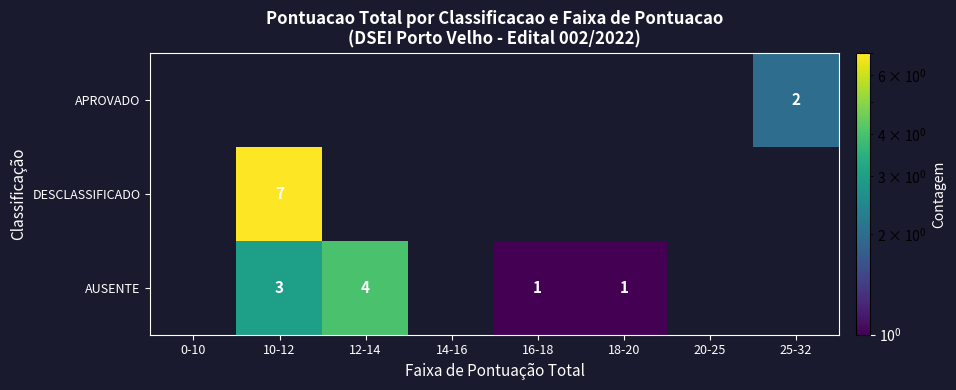

The AUSENTE series shows 7 at 12-14. True or false?

False